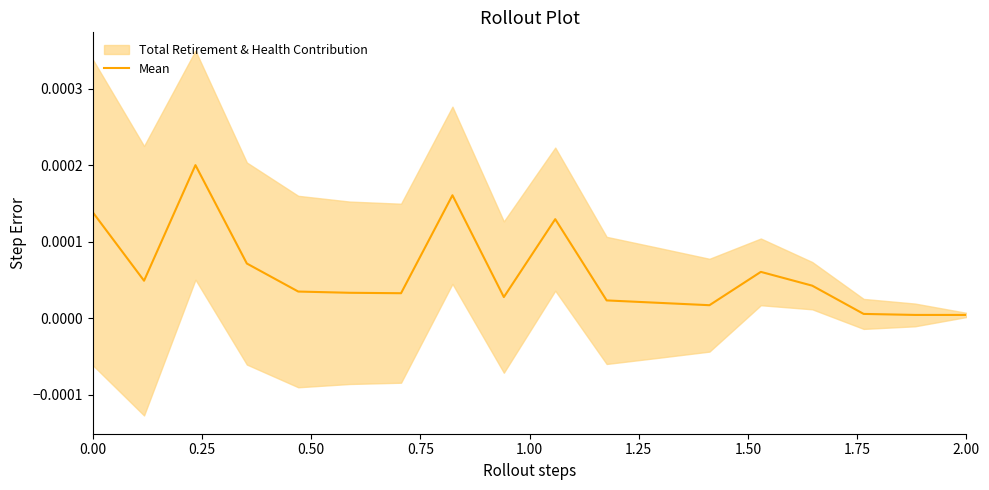

Does the chart display data point markers on the line(s)?

No